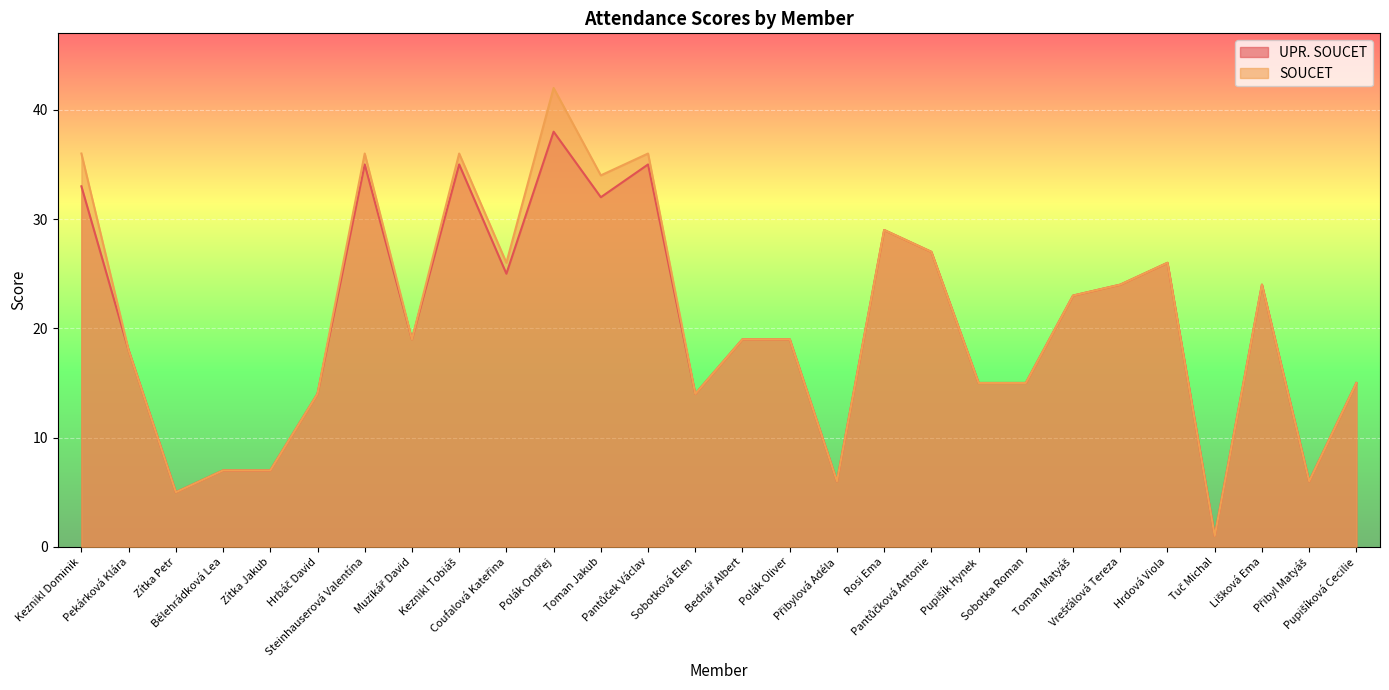

Reading left to right, what are all the values shown in this chart?

UPR. SOUCET: 33	18	5	7	7	14	35	19	35	25	38	32	35	14	19	19	6	29	27	15	15	23	24	26	1	24	6	15
SOUCET: 36	18	5	7	7	14	36	19	36	26	42	34	36	14	19	19	6	29	27	15	15	23	24	26	1	24	6	15